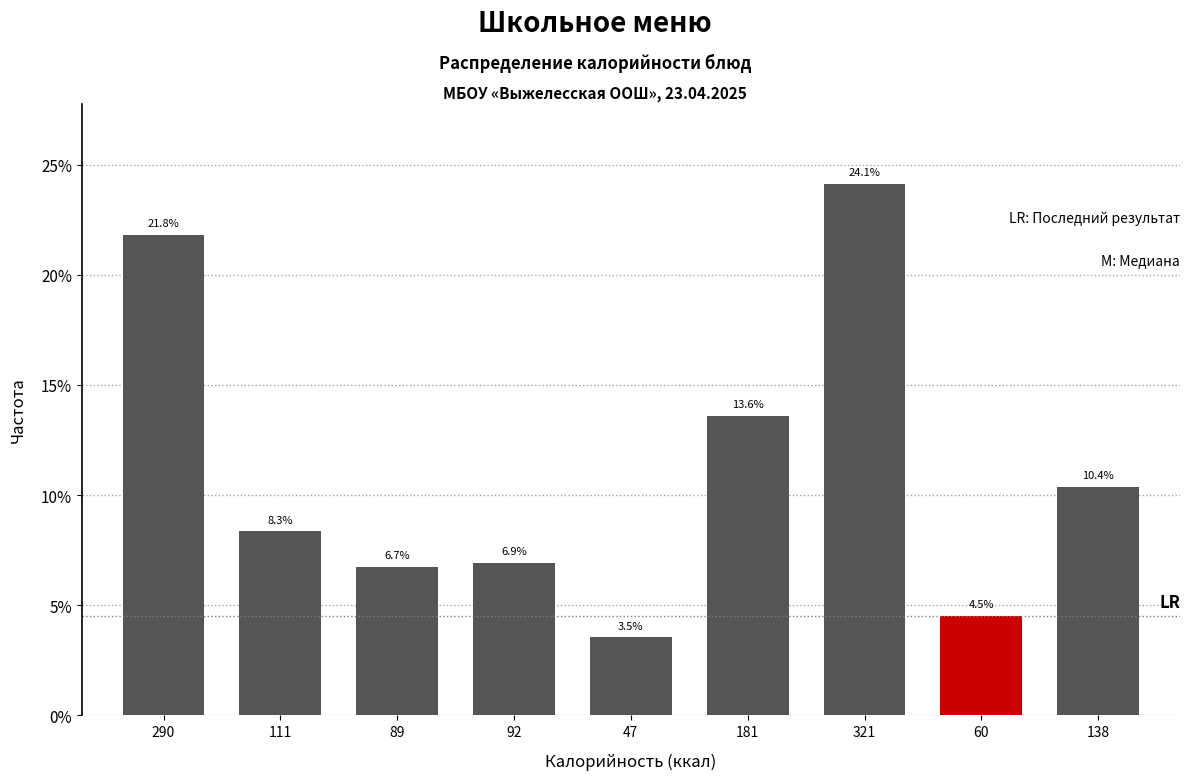

Reading left to right, list all the values displayed in this chart.

21.8	8.3	6.7	6.9	3.5	13.6	24.1	4.5	10.4